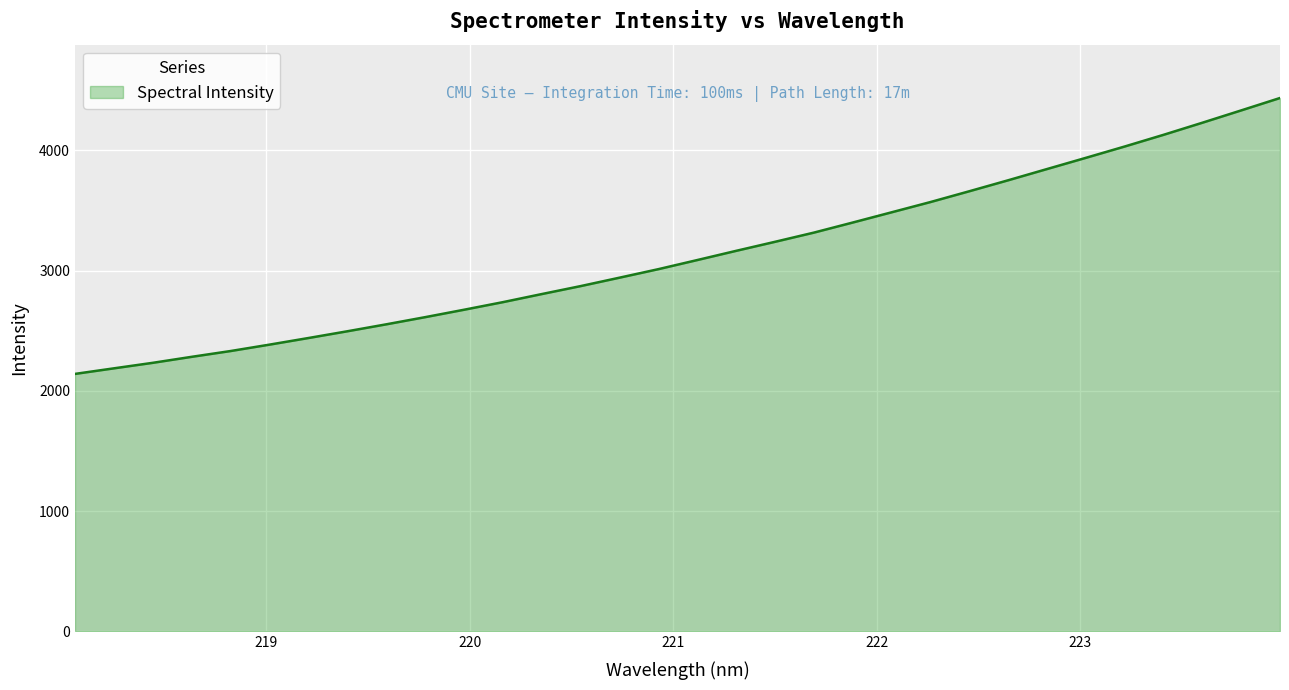

What is the difference between the maximum and minimum values?

2294.3